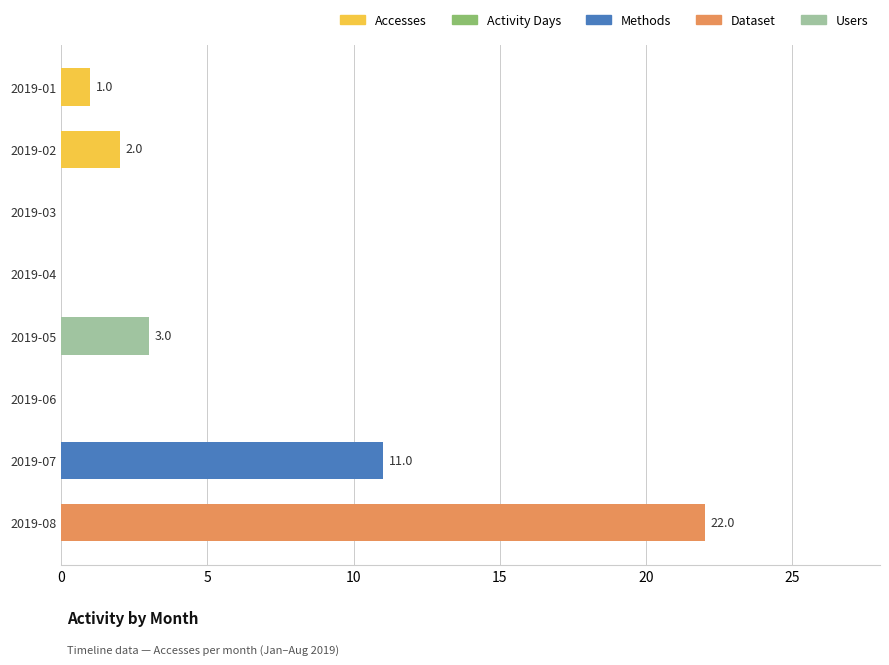

What is the change in value from 2019-03 to 2019-07?

+11